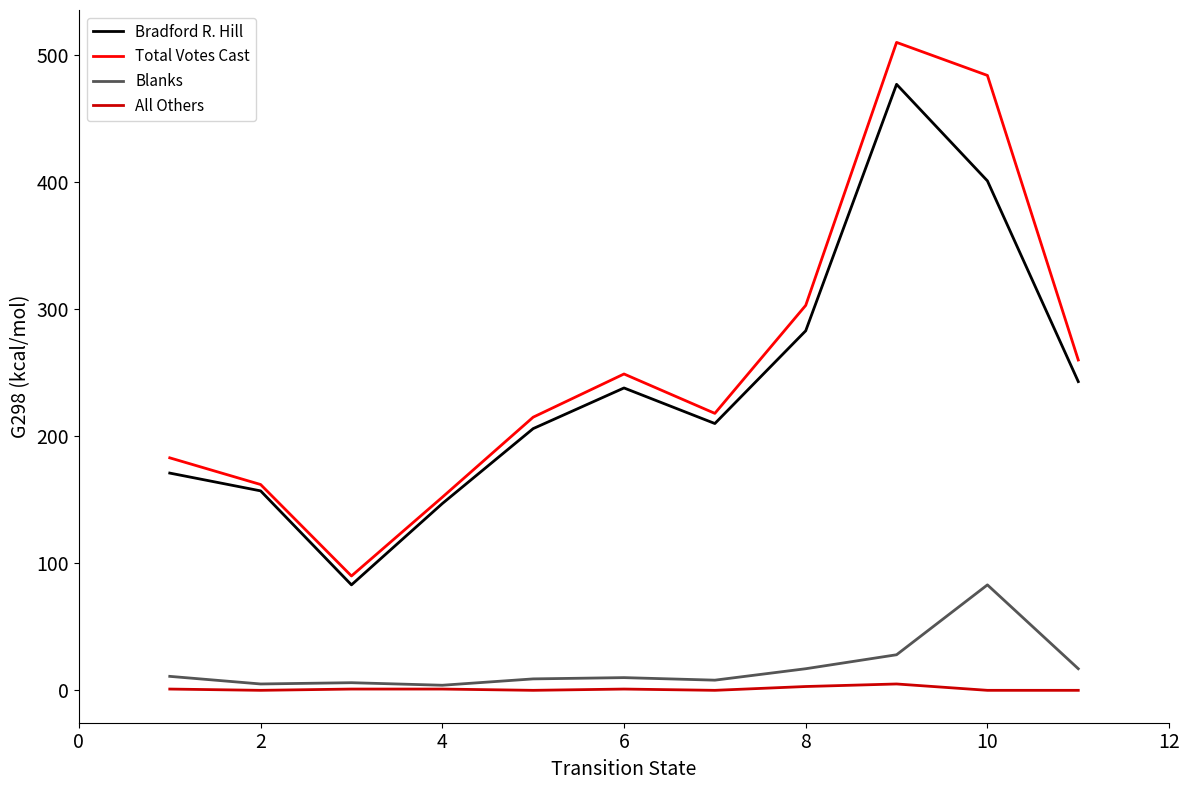

True or false: Blanks and Bradford R. Hill cross at least once.

False